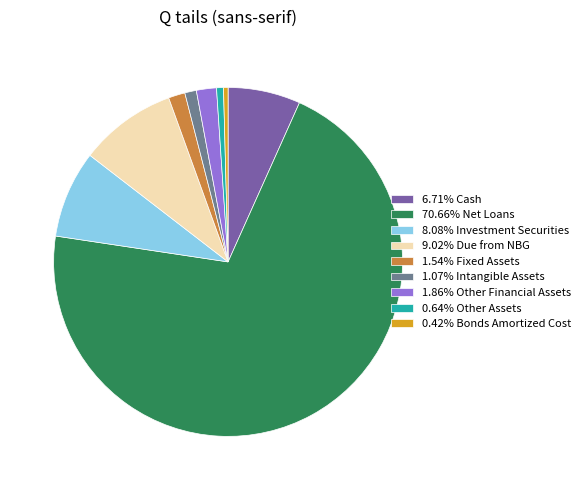

Is 70.66% Net Loans the majority of the pie?

Yes